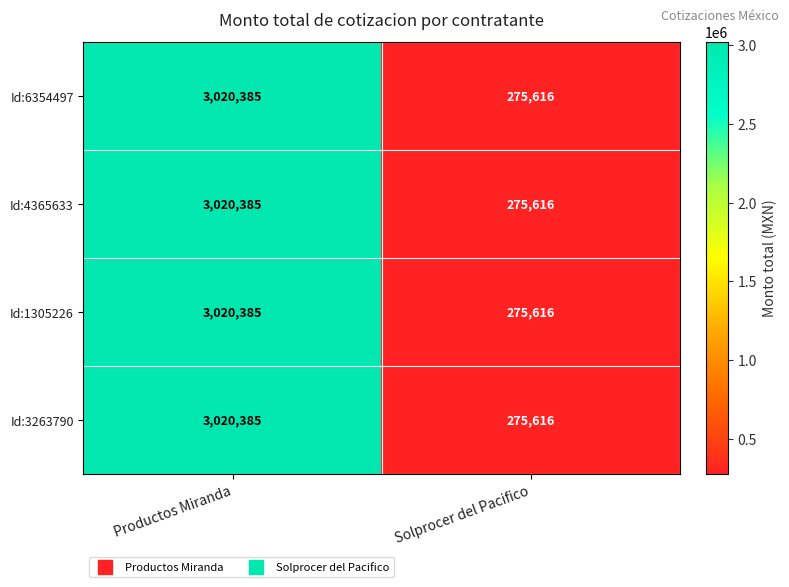

Where is Id:4365633 nearest to the value 1648000?

Solprocer del Pacifico